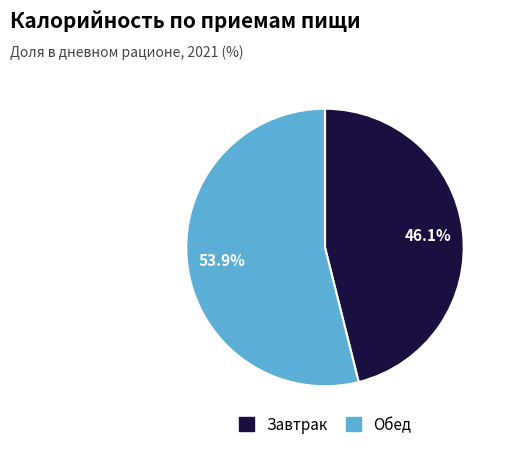

To the nearest percent, what is the average slice percentage?

50%